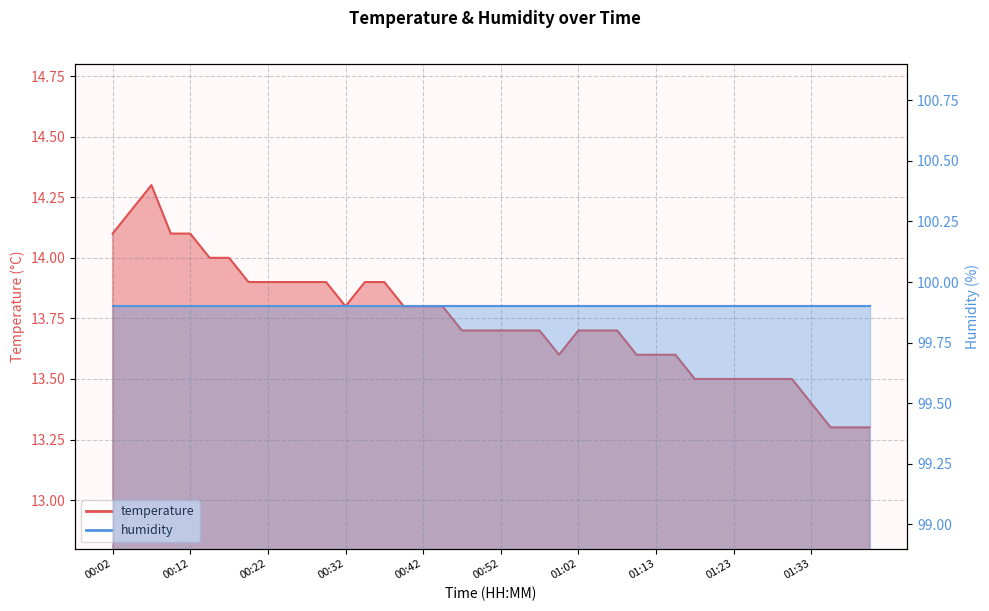

Which category has the highest value across all series?

00:07